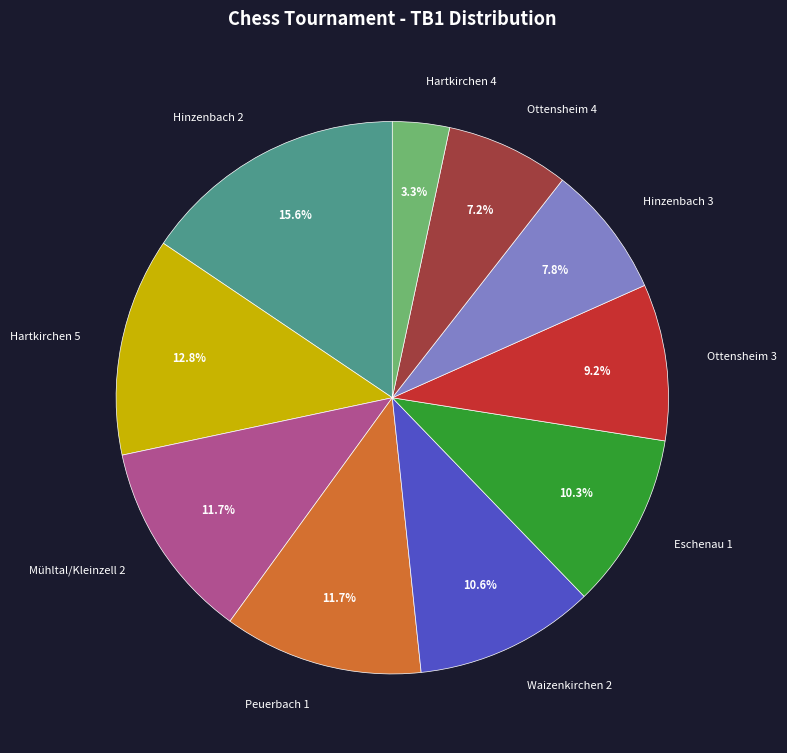

What is the ratio of the value at Hinzenbach 3 to the value at Ottensheim 3?

0.8